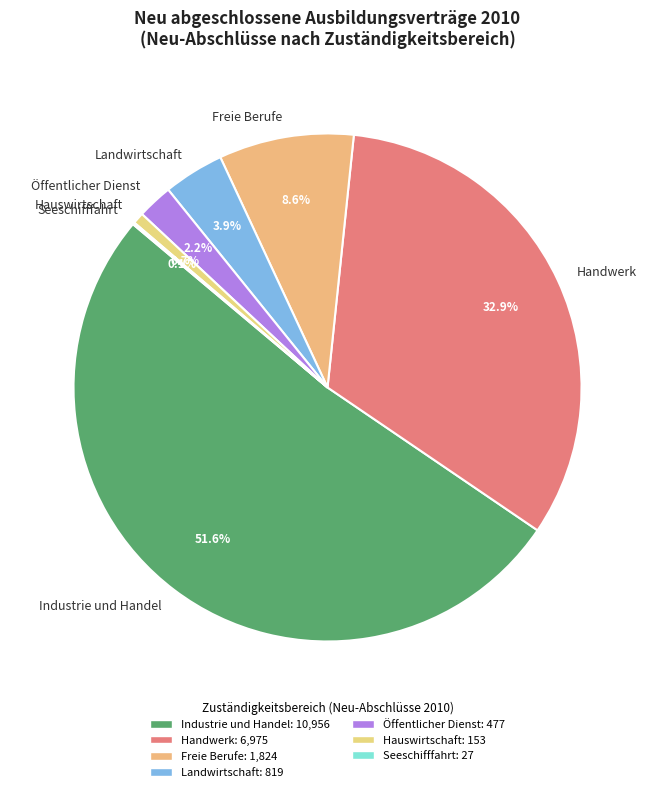

The Industrie und Handel slice represents 43% of the pie. True or false?

False